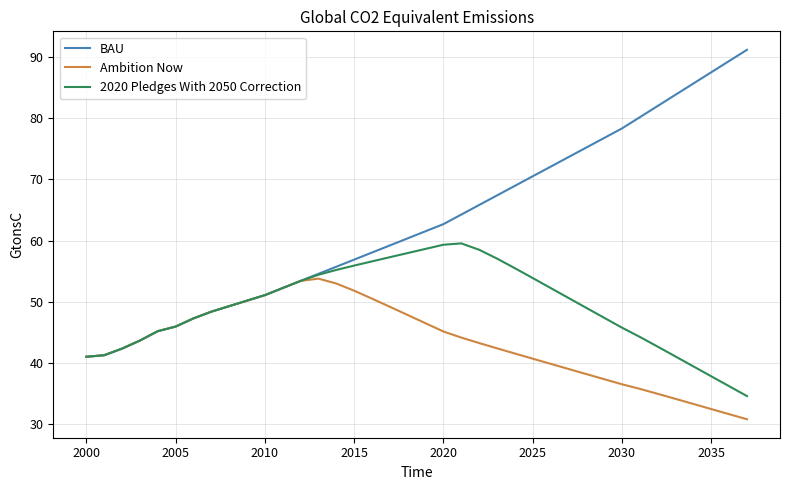

Rank the series by their average value, from highest to lowest.

BAU, 2020 Pledges With 2050 Correction, Ambition Now